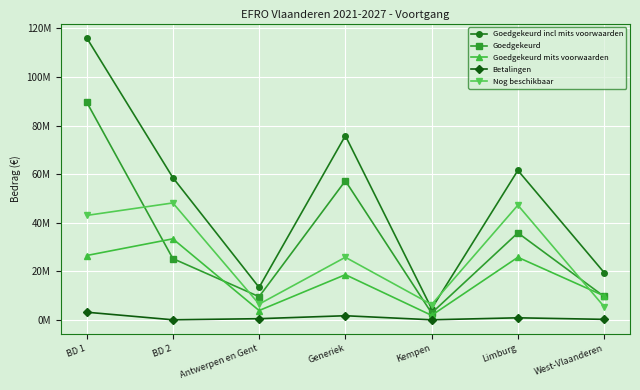

True or false: Goedgekeurd incl mits voorwaarden and Betalingen cross at least once.

False